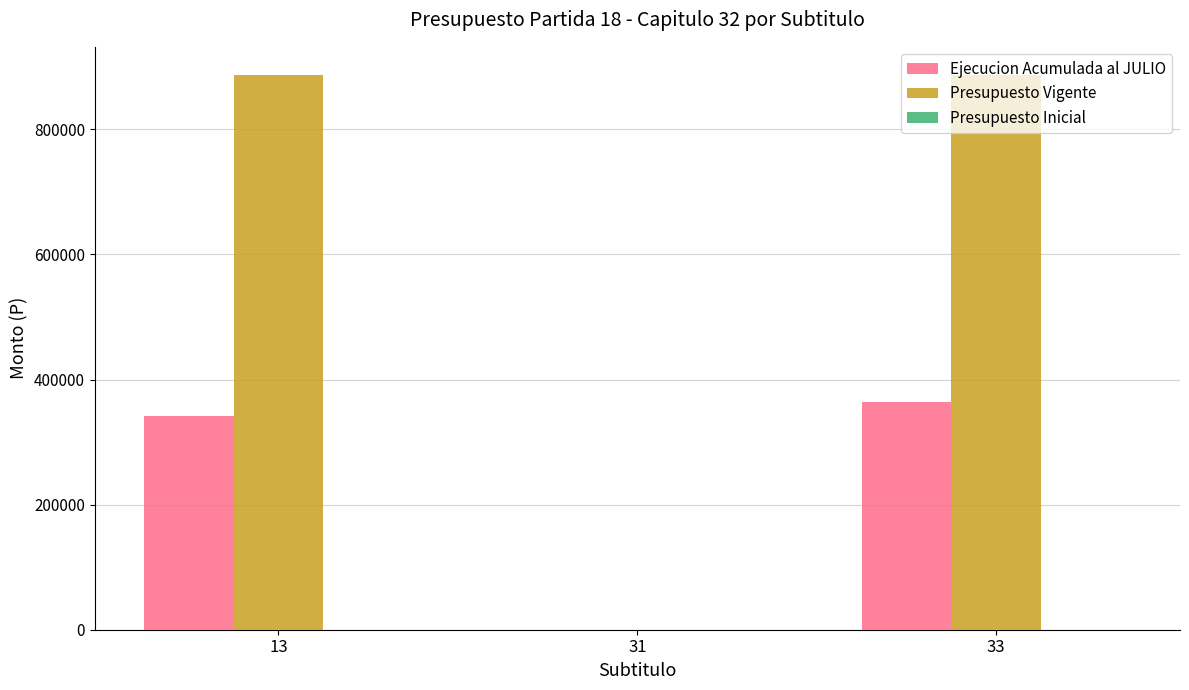

What is the sum of all Presupuesto Vigente values?

1775354